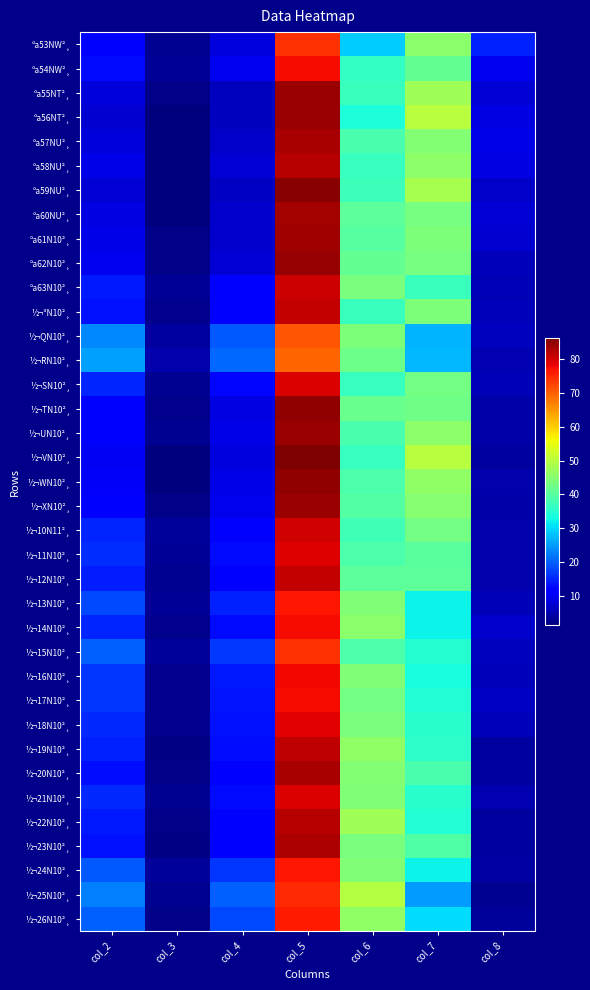

Which series changed the most between col_3 and col_6?

½¬25N10²¸